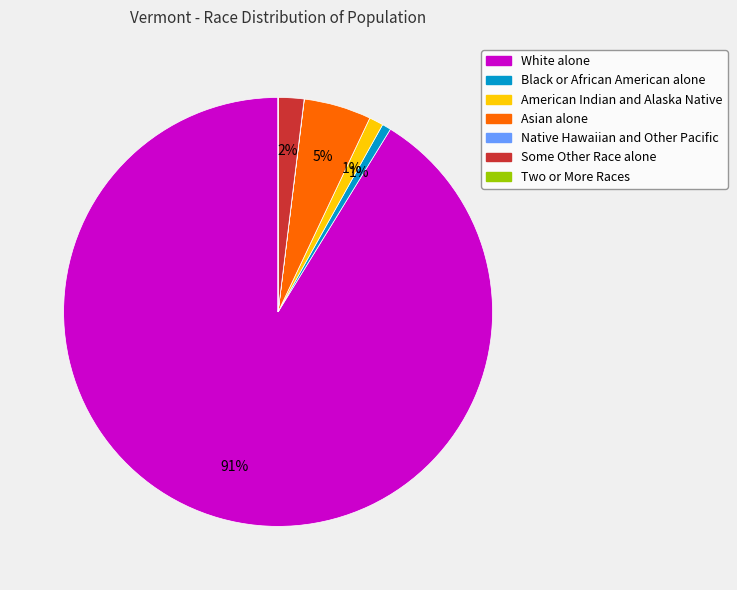

The White alone slice represents 91% of the pie. True or false?

True